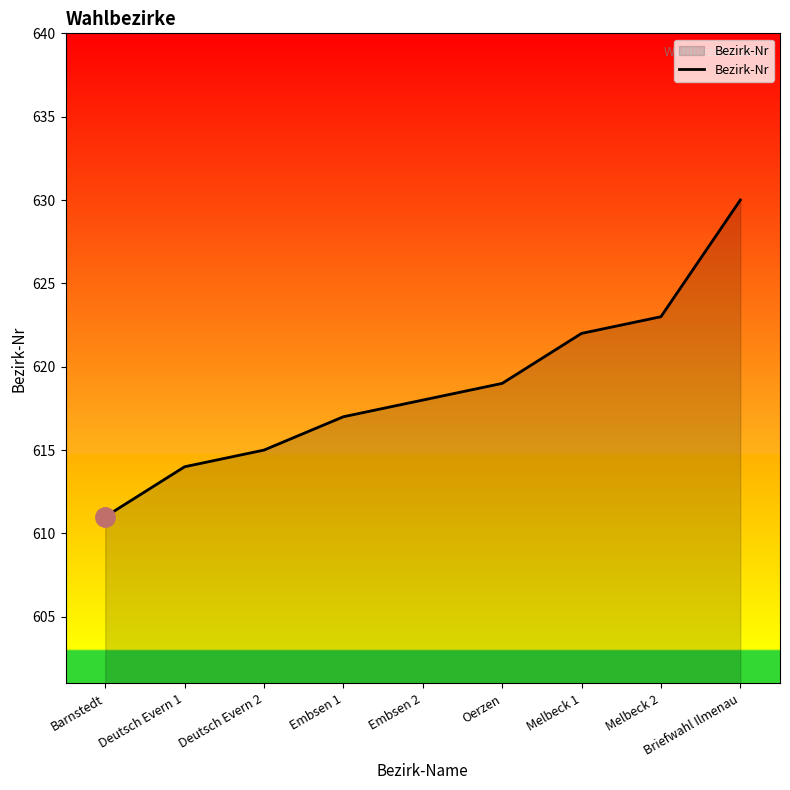

What is the minimum value shown in the chart?

611